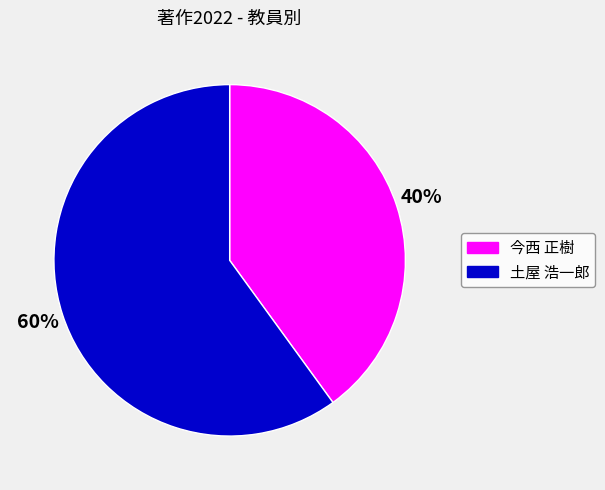

Count the number of slices in the pie.

2